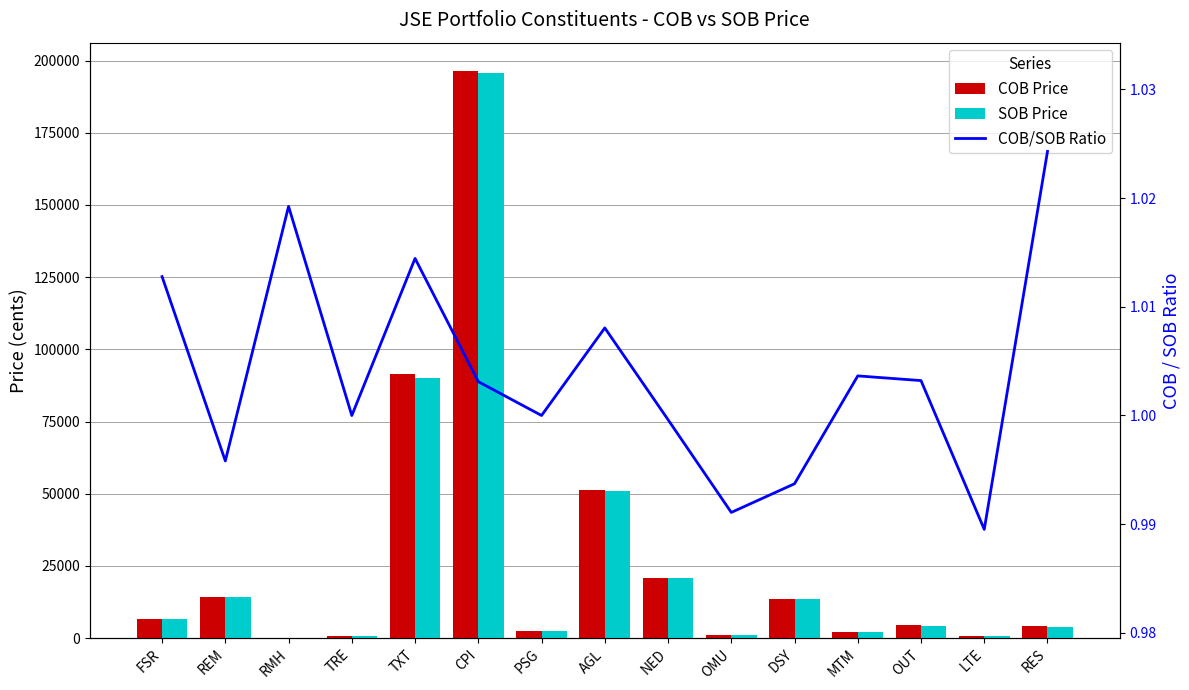

What position from the right is RES?

1